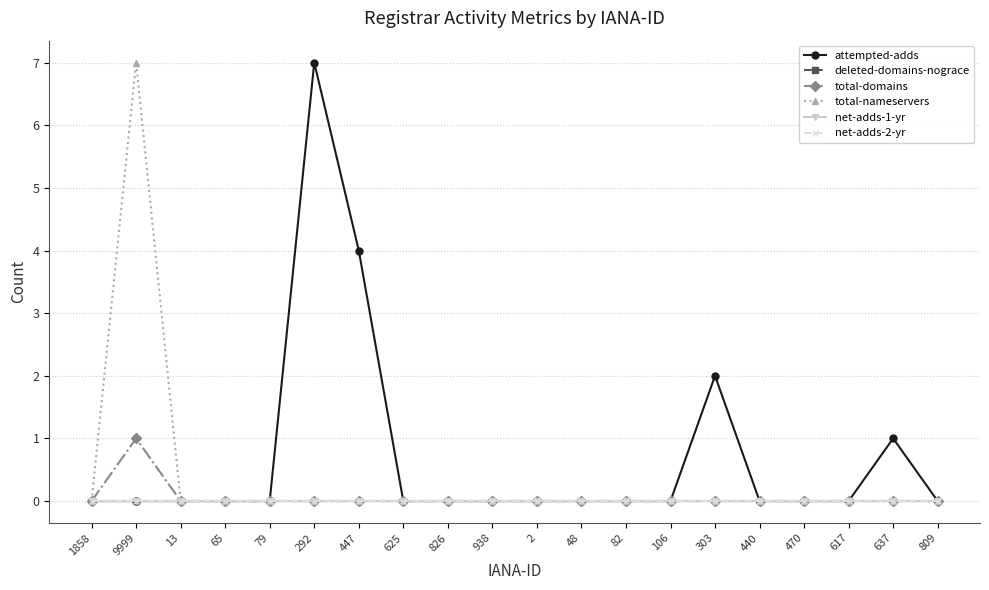

Is this an area chart (filled region under the line)?

No